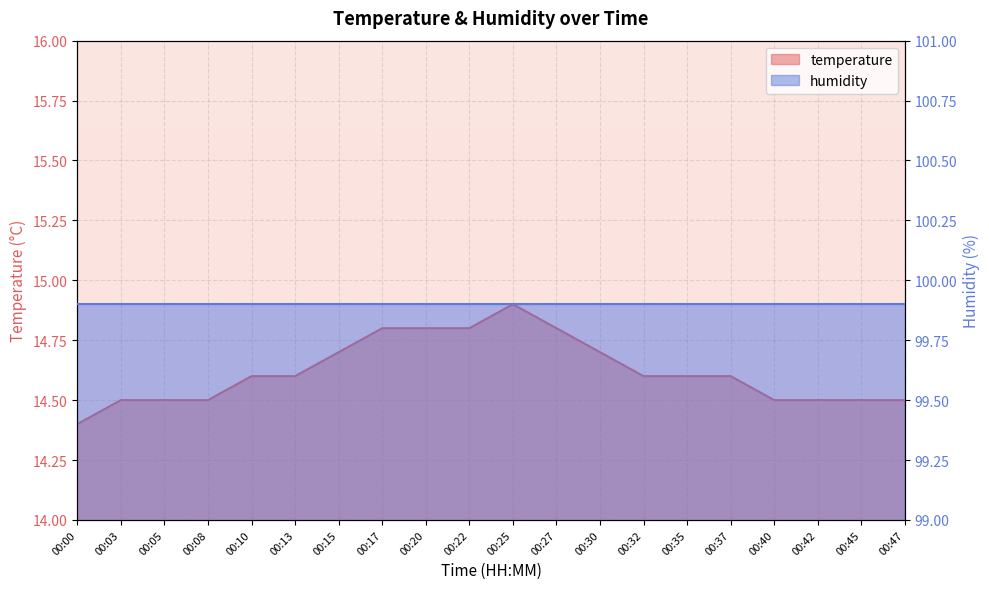

Where is the data nearest to the value 14?

00:00